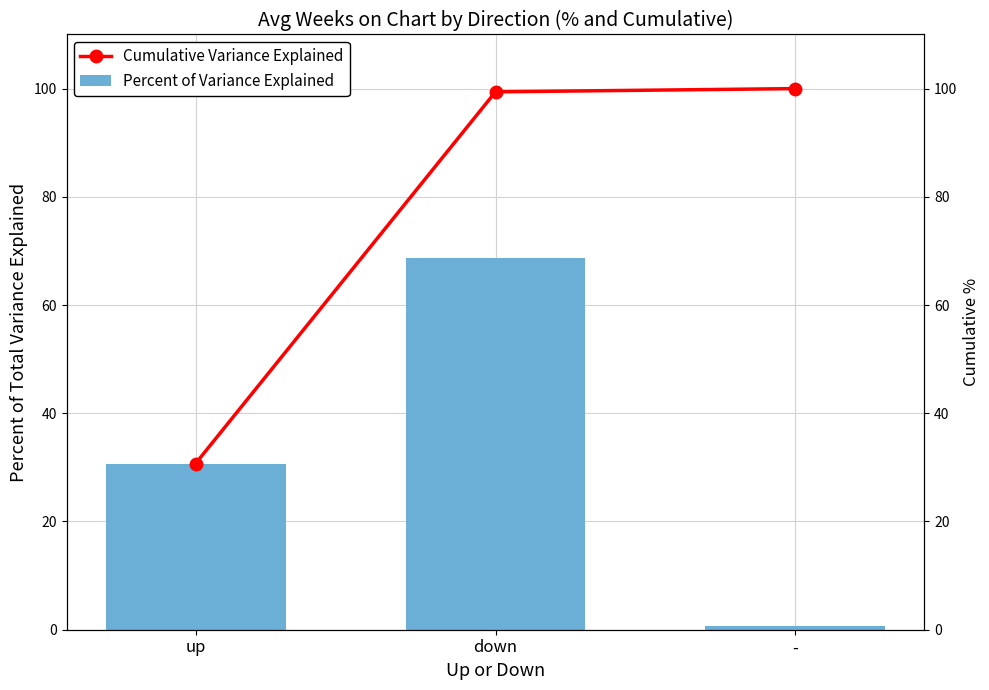

At which label does Cumulative Variance Explained reach its minimum?

up